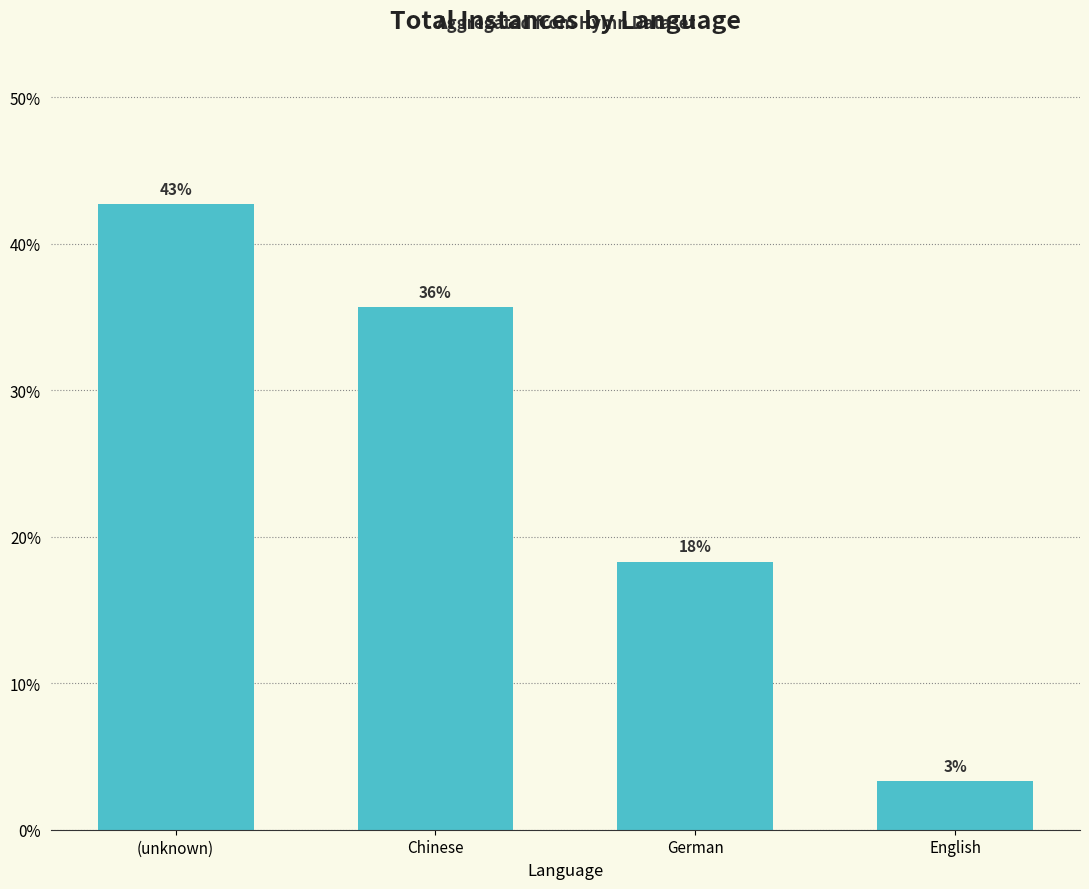

Reading right to left, extract all data points from this chart.

English=3.3	German=18.3	Chinese=35.7	(unknown)=42.7